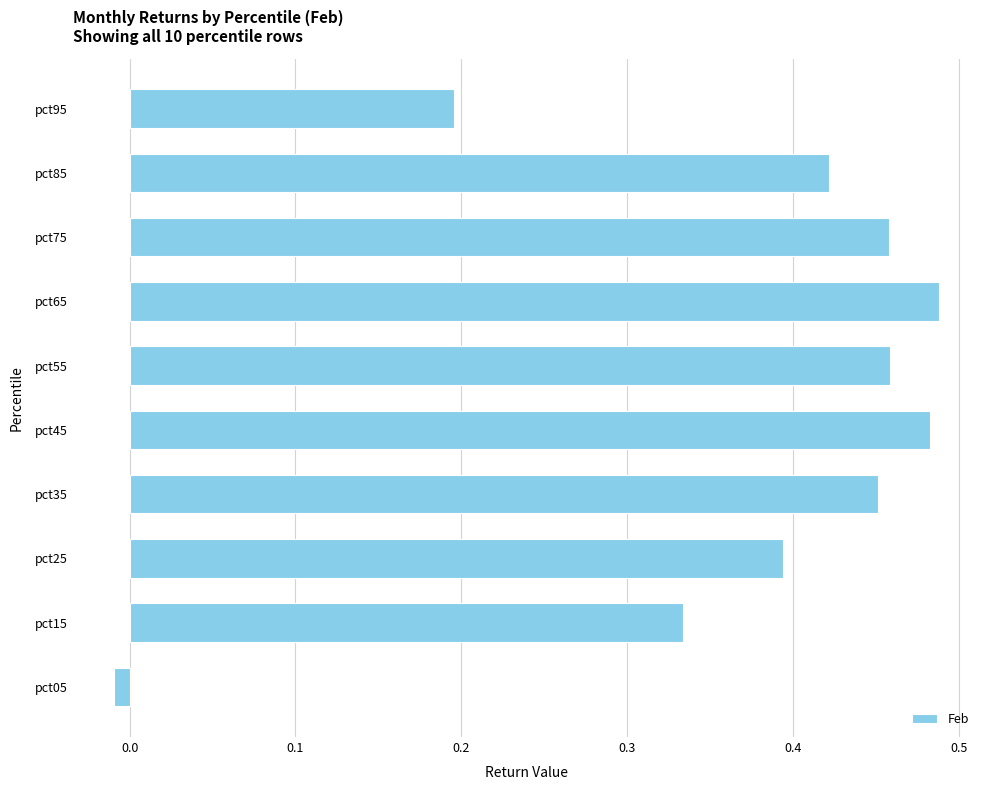

What is the change in value from pct15 to pct65?

+0.2